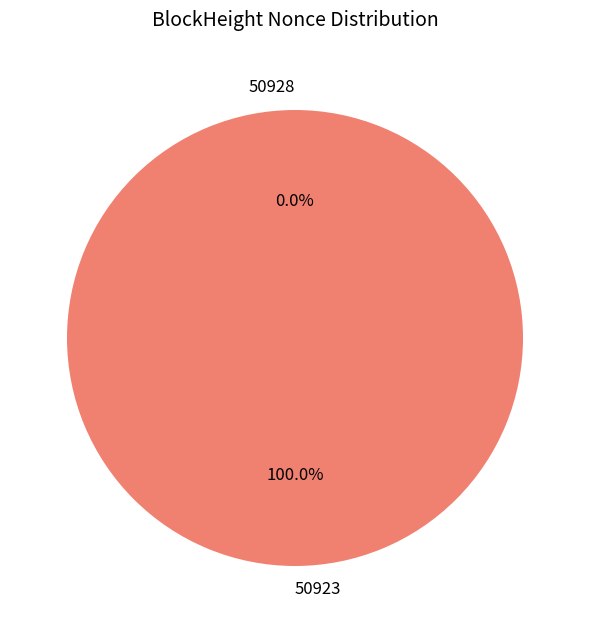

How many slices are in this pie chart?

2